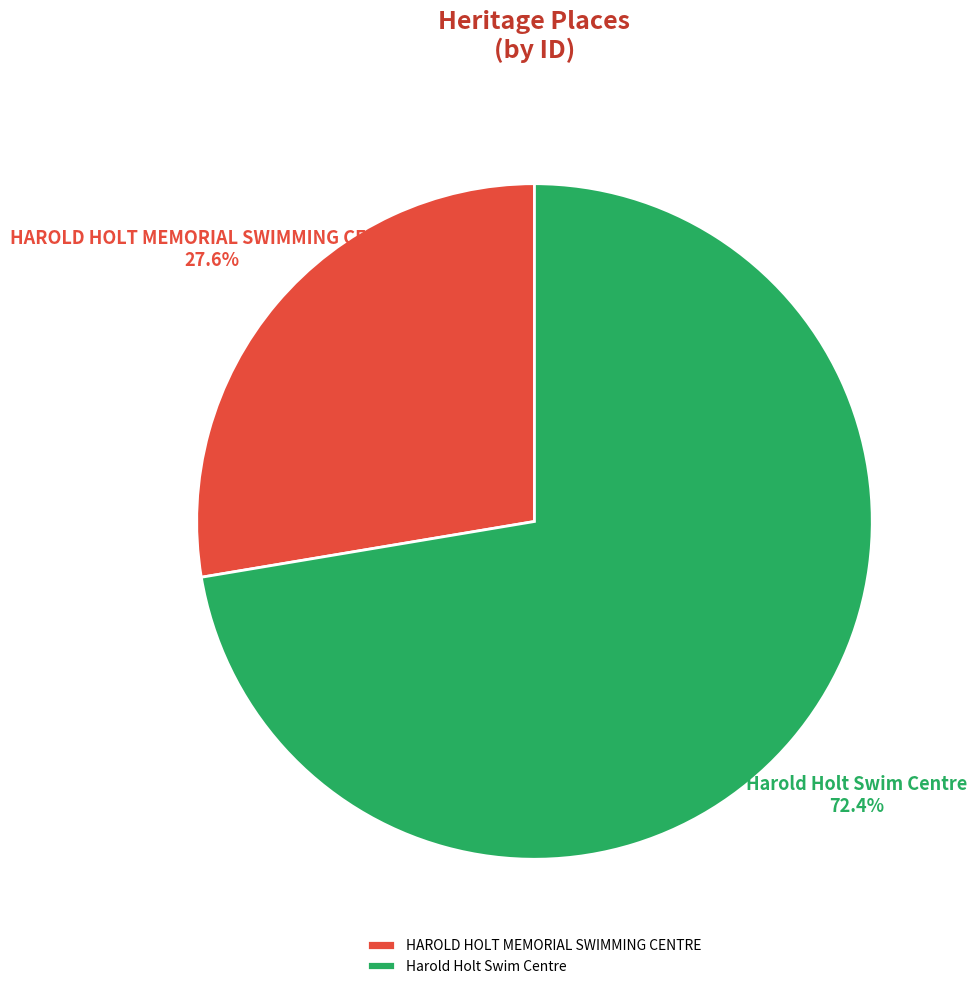

Between Harold Holt Swim Centre and HAROLD HOLT MEMORIAL SWIMMING CENTRE, which is larger?

Harold Holt Swim Centre